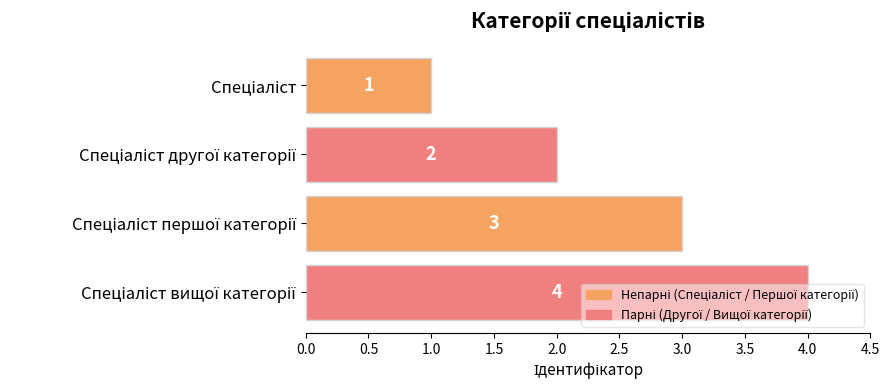

How many values are between 2 and 4?

3